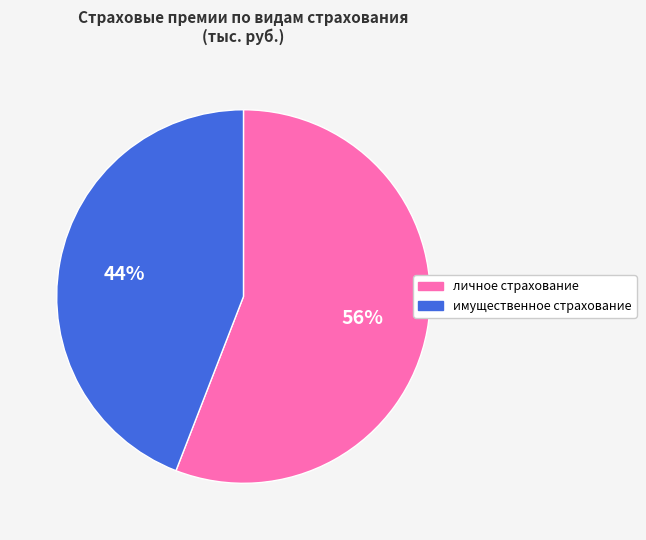

To the nearest percent, what is the average slice percentage?

50%